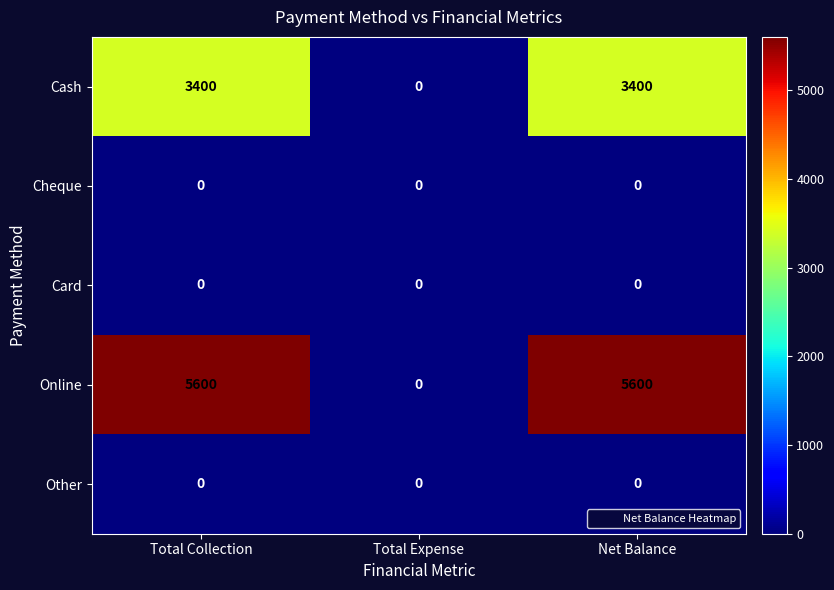

Which category has the lowest value in the Online series?

Total Expense